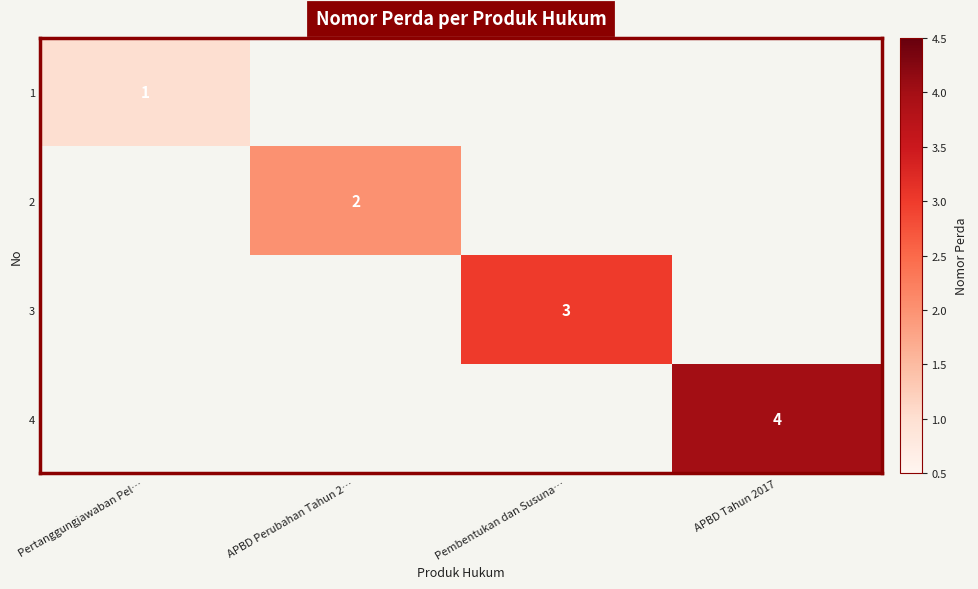

The value of 4 at APBD Tahun 2017 is 4. True or false?

True